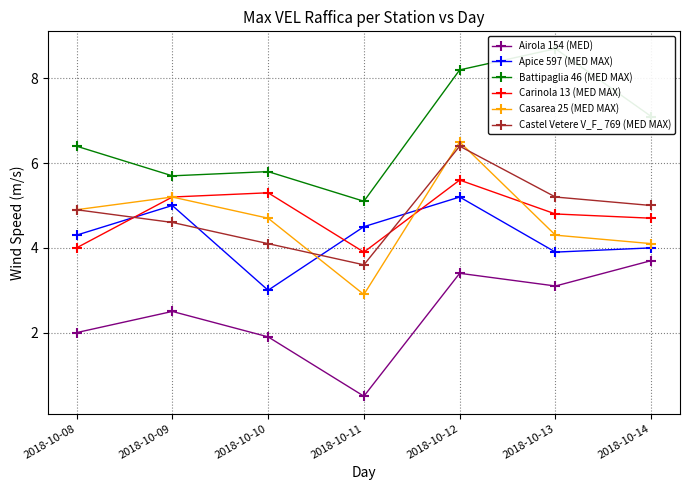

Which series has the widest spread of values?

Casarea 25 (MED MAX)